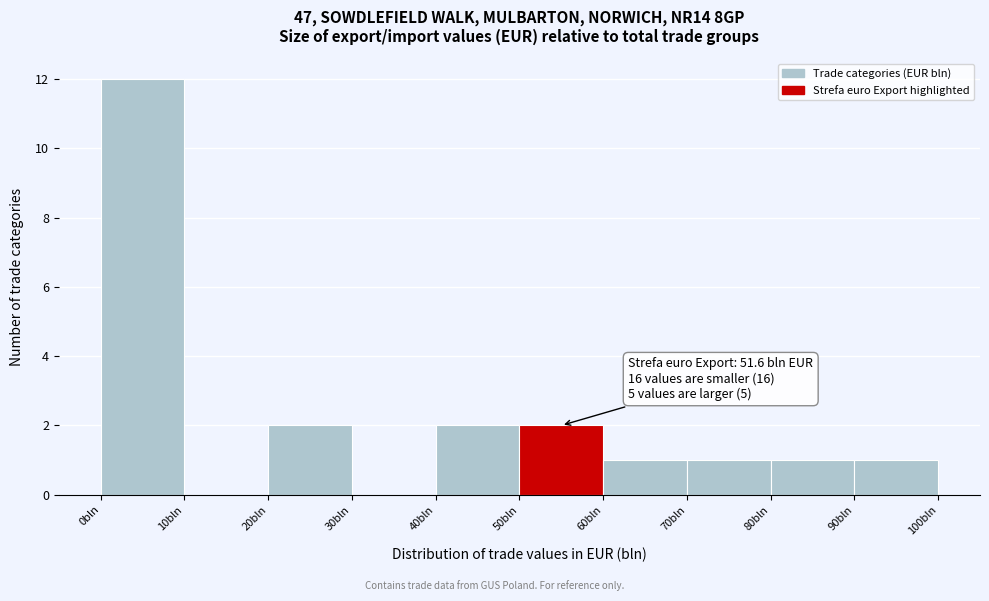

Over which range of the x-axis is the bar tallest?

0 to 10